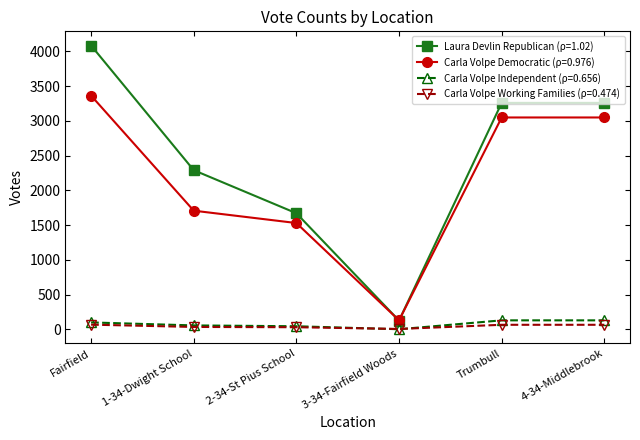

True or false: Carla Volpe Working Families (ρ=0.474) has more than 2 points higher than both neighbors.

False